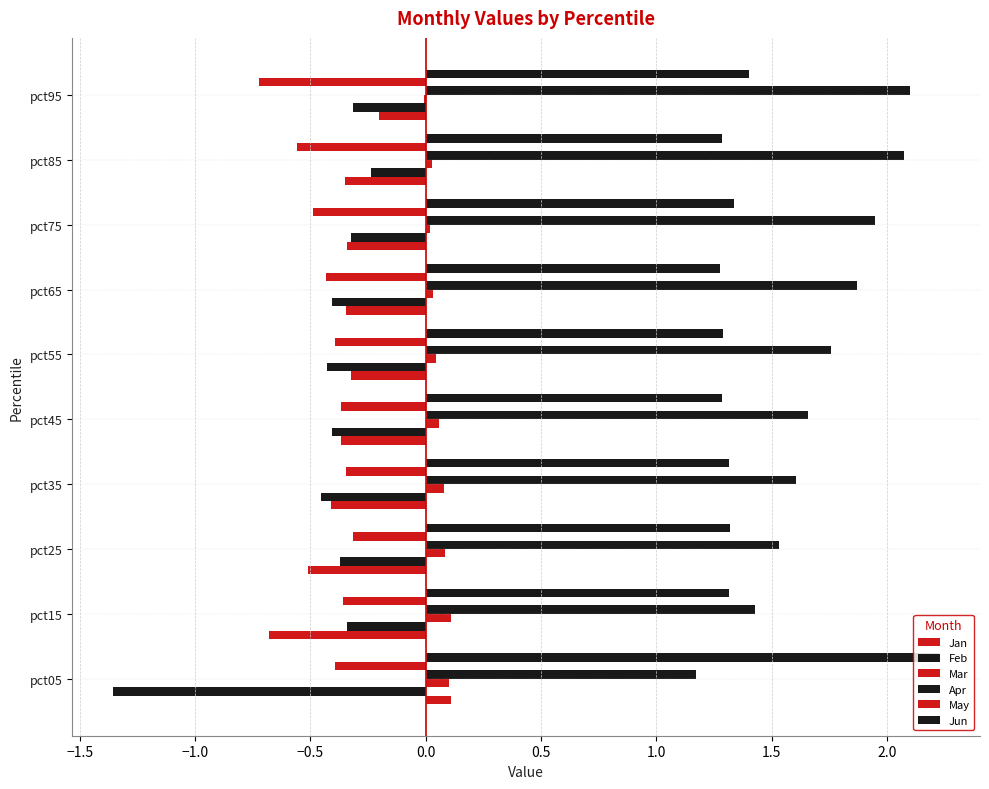

Count the number of data series in this chart.

6